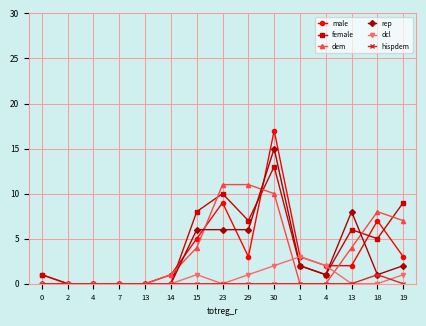

At 19, list the series in order from largest to smallest.

female, dem, male, rep, dcl, hispdem